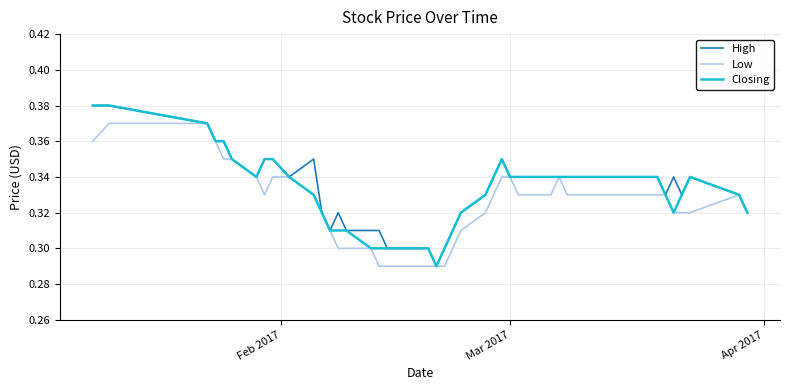

At which label does Closing reach its peak?

Feb 2017